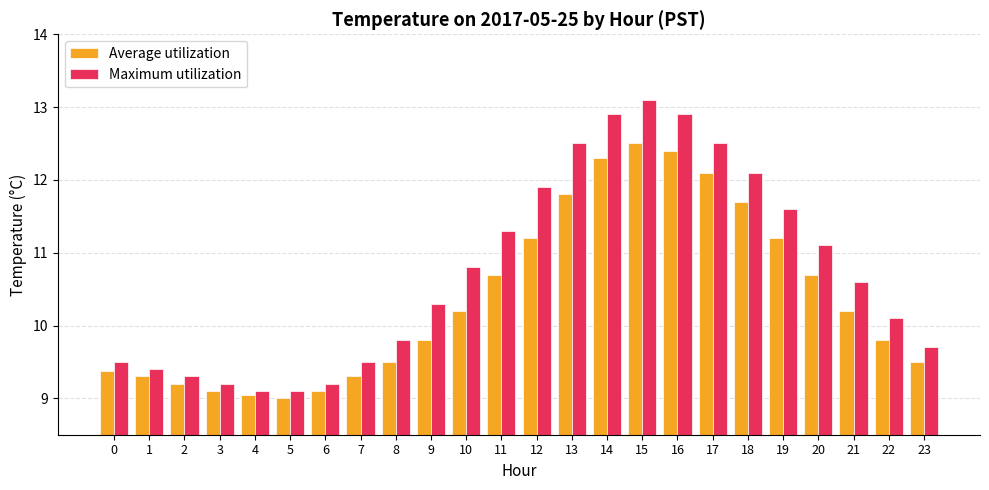

Are the bars horizontal?

No